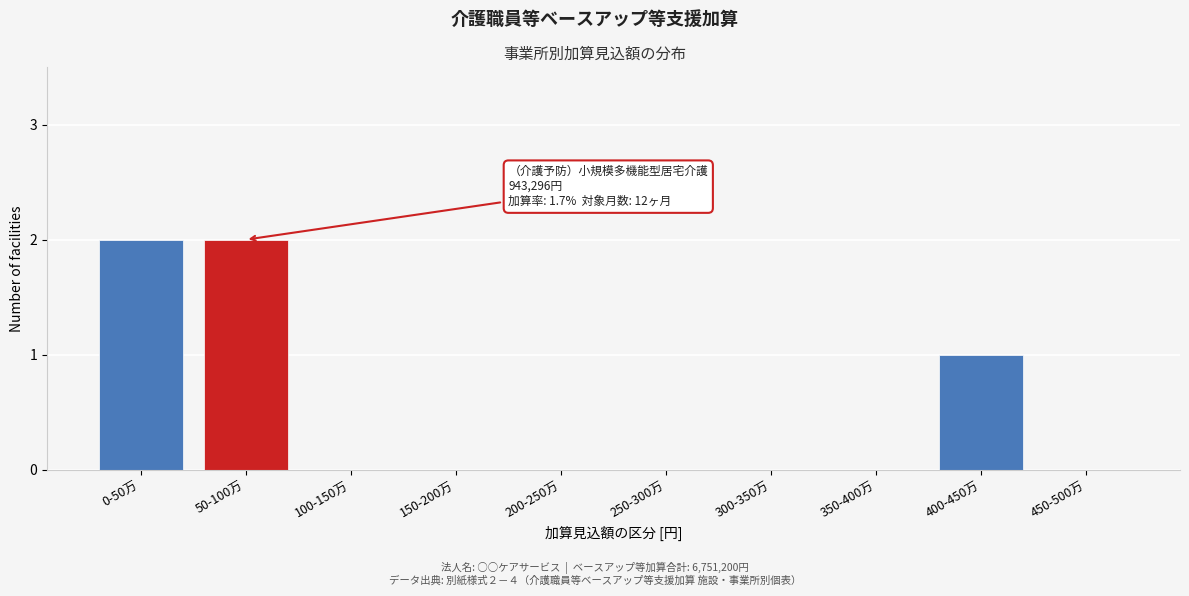

Reading left to right, extract all data points from this chart.

0-50万=2	50-100万=2	100-150万=0	150-200万=0	200-250万=0	250-300万=0	300-350万=0	350-400万=0	400-450万=1	450-500万=0